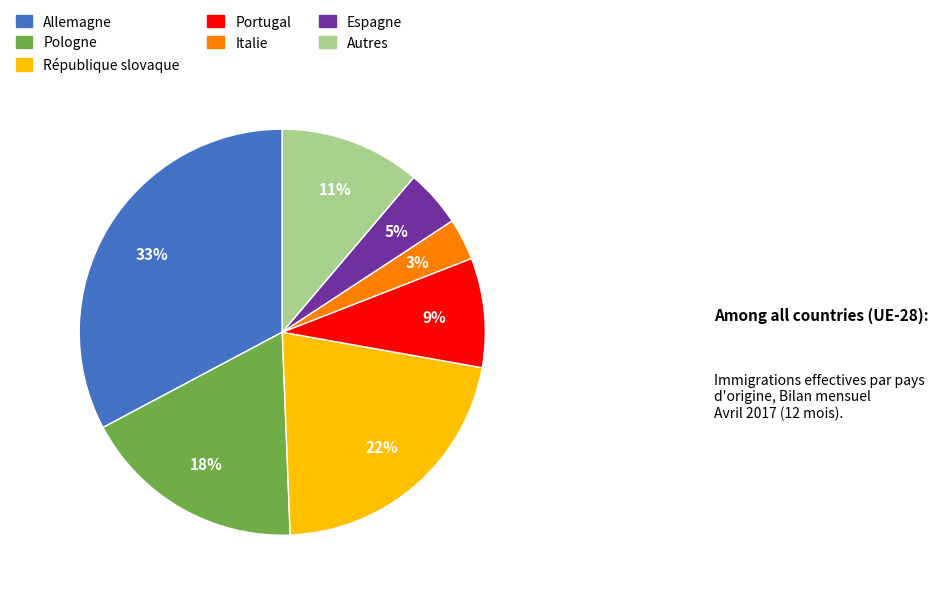

What is the smallest slice in the pie chart?

Italie